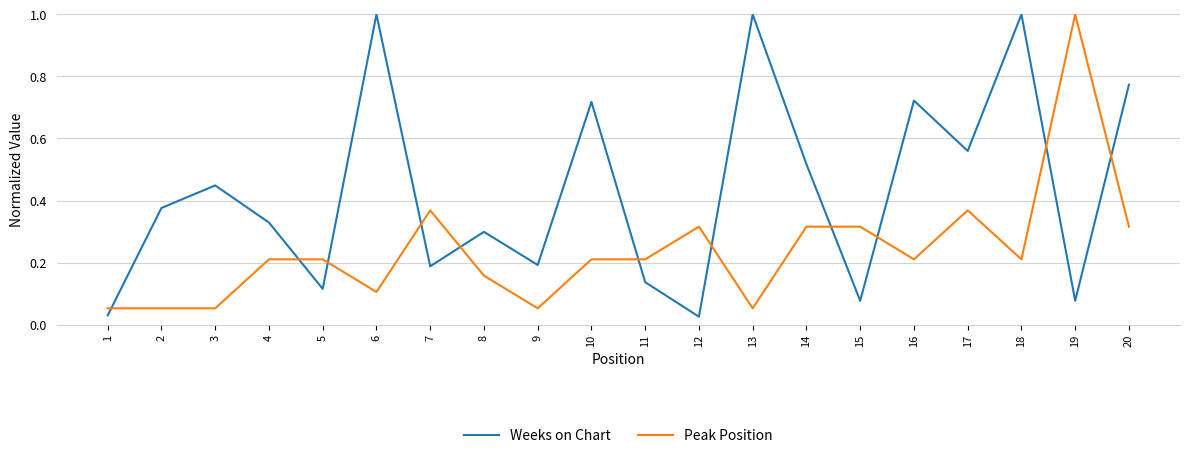

Is the value of Peak Position at 3 greater than the value of Weeks on Chart at 9?

No